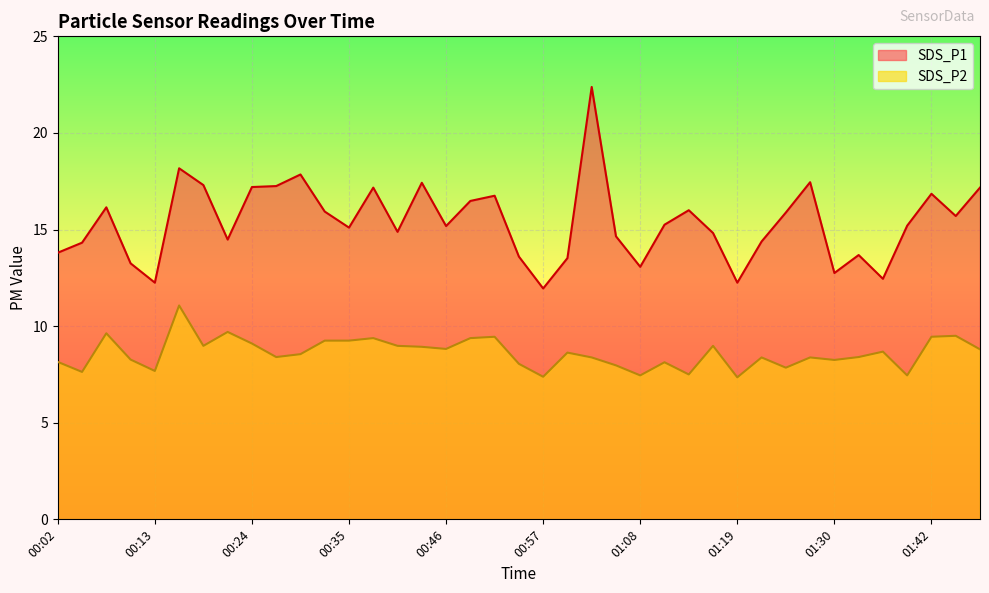

Rank the series by their maximum value, from lowest to highest.

SDS_P2, SDS_P1